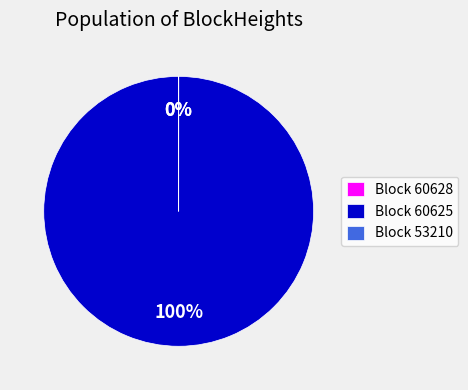

To the nearest percent, what is the average slice percentage?

33%